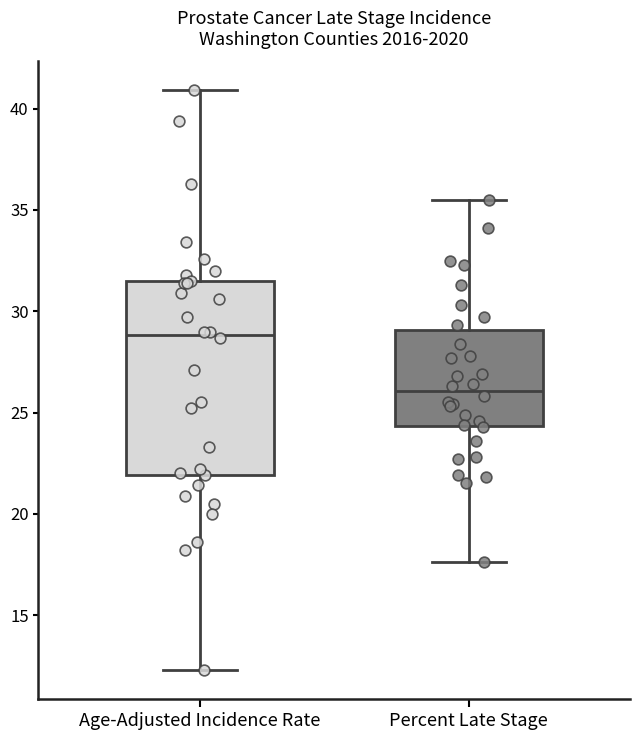

Reading left to right, read every box against the y-axis: the position of its median line, the range the box covers, and the ends of its whiskers. The values are not printed on the chart, so give them approximately, as read against the axis.

Age-Adjusted Incidence Rate: median 29.0, box 22.0 to 31.5, whiskers 12.5 to 41.0
Percent Late Stage: median 26.0, box 24.5 to 29.0, whiskers 17.5 to 35.5